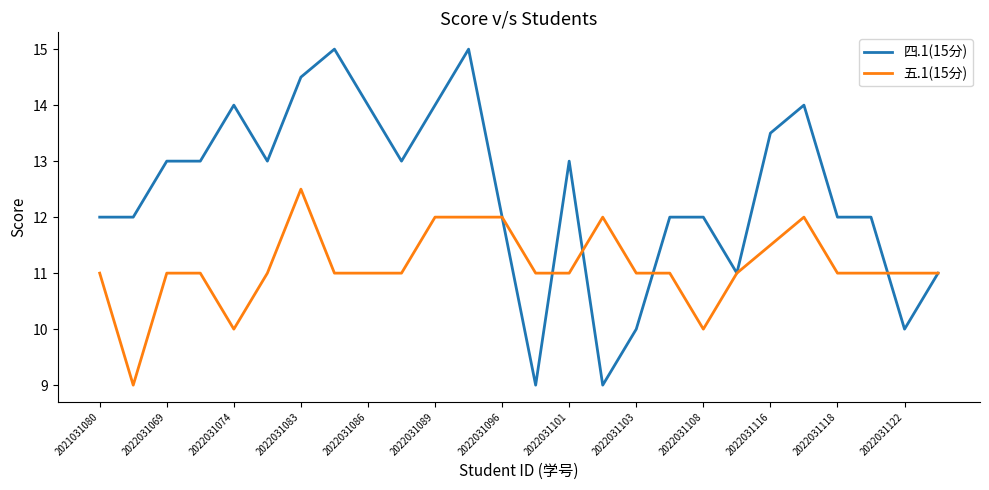

Reading left to right, extract all data points from this chart.

四.1(15分): 12.0	12.0	13.0	13.0	14.0	13.0	14.5	15.0	14.0	13.0	14.0	15.0	12.0	9.0	13.0	9.0	10.0	12.0	12.0	11.0	13.5	14.0	12.0	12.0	10.0	11.0
五.1(15分): 11.0	9.0	11.0	11.0	10.0	11.0	12.5	11.0	11.0	11.0	12.0	12.0	12.0	11.0	11.0	12.0	11.0	11.0	10.0	11.0	11.5	12.0	11.0	11.0	11.0	11.0